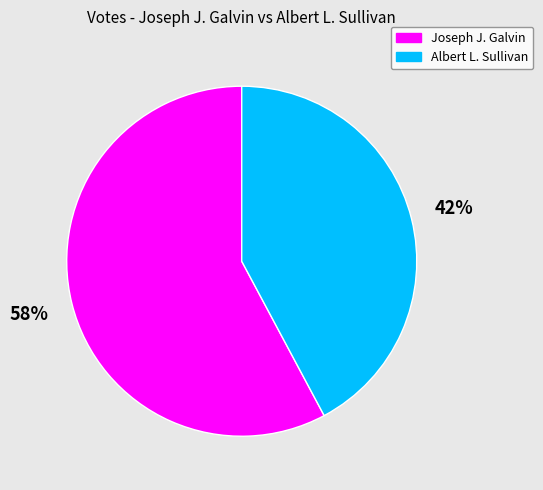

To the nearest percent, what portion does Joseph J. Galvin represent?

58%